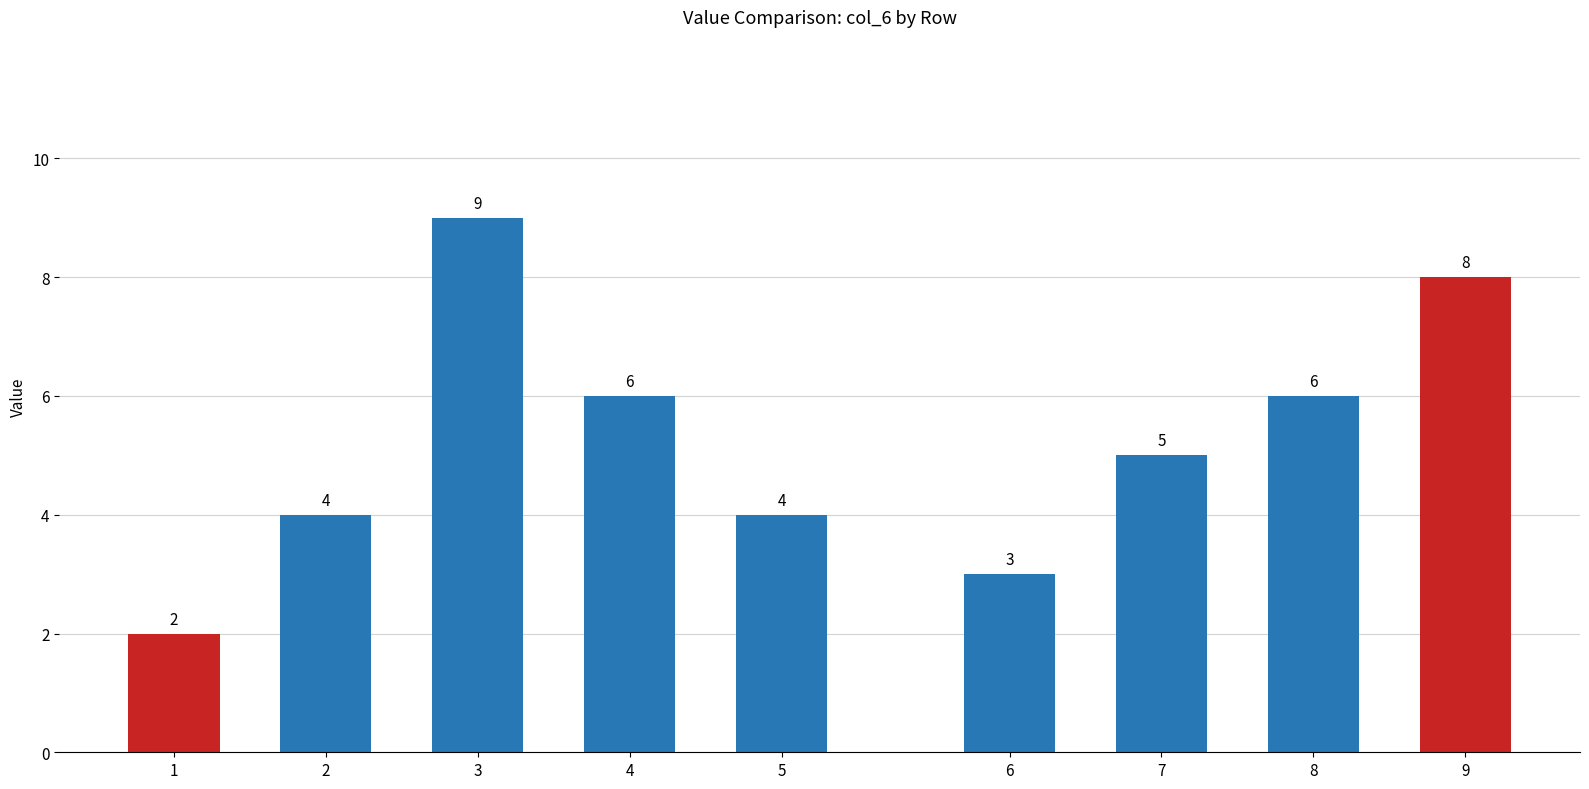

Approximately how many times larger is the value at 2 compared to 1?

2.0